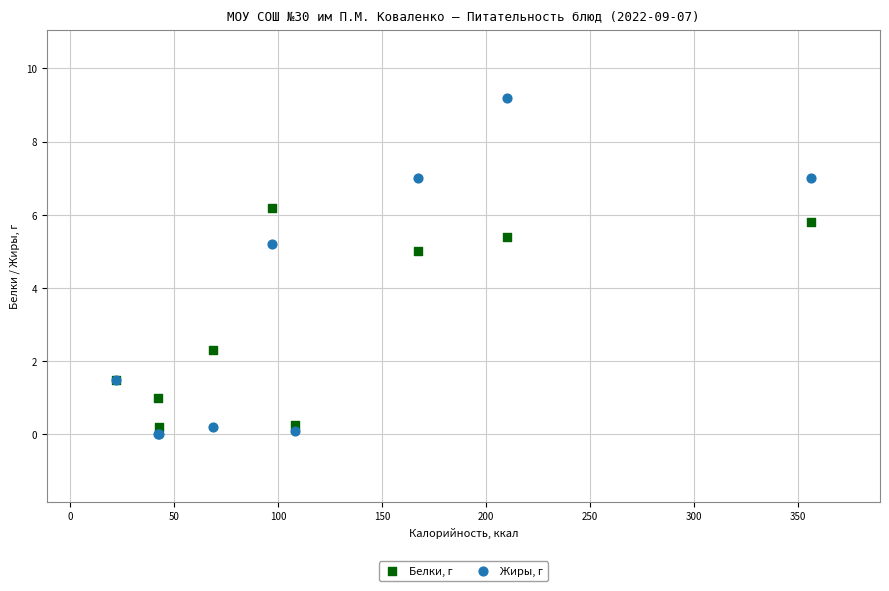

Which series contains the highest Y value?

Жиры, г